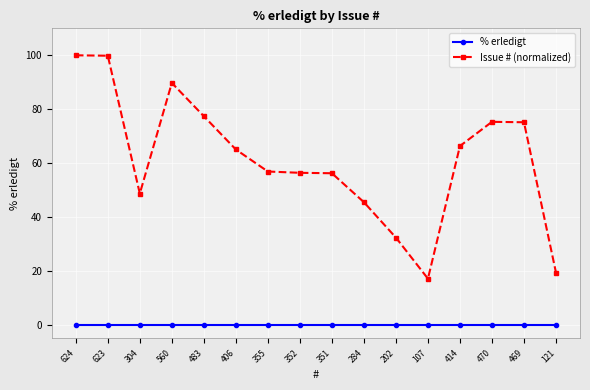

Is this an area chart (filled region under the line)?

No